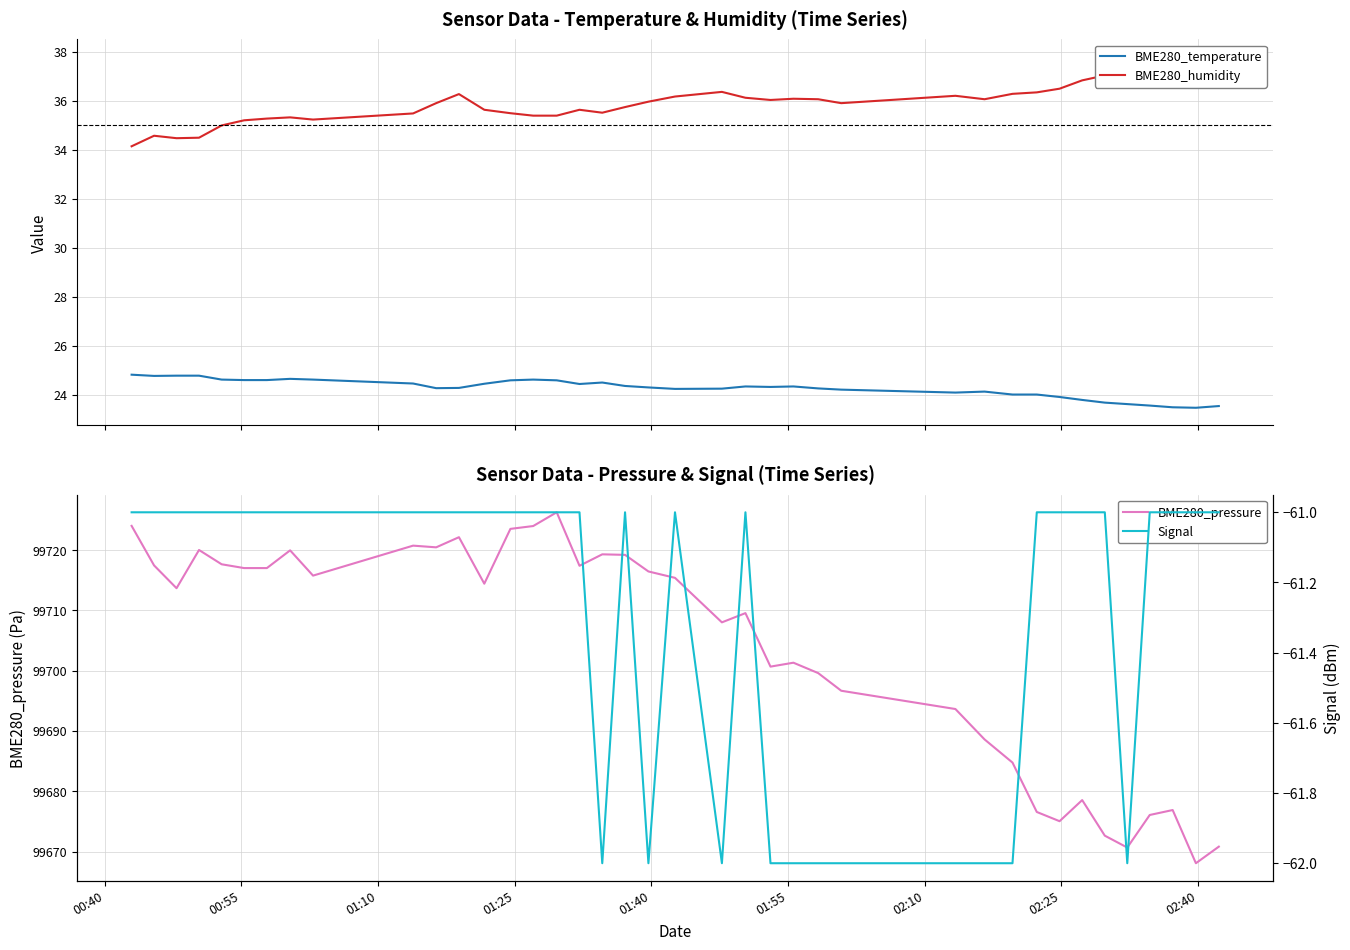

Count the number of categories in the chart.

39